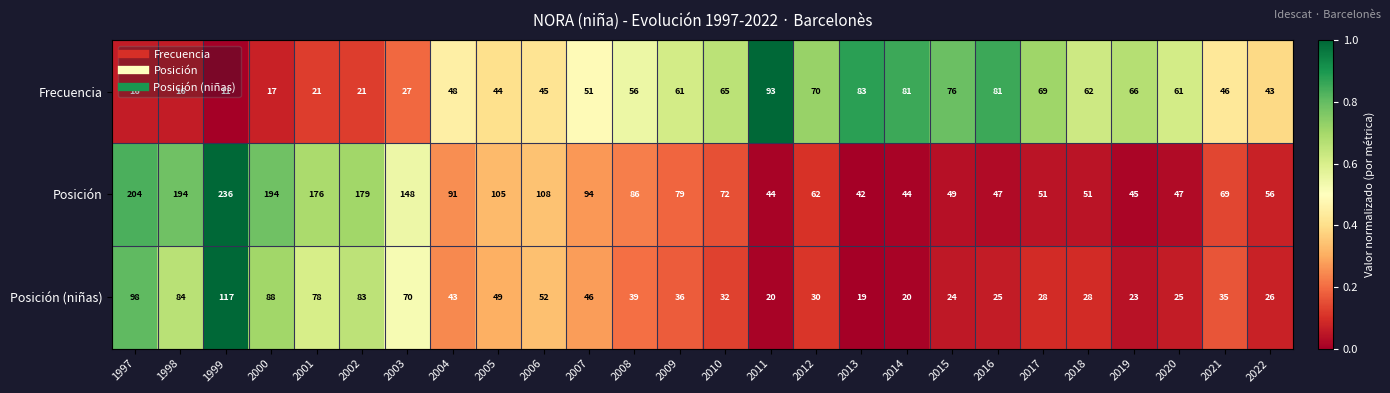

Is it true that Posición (niñas) equals 71 at 2007?

False